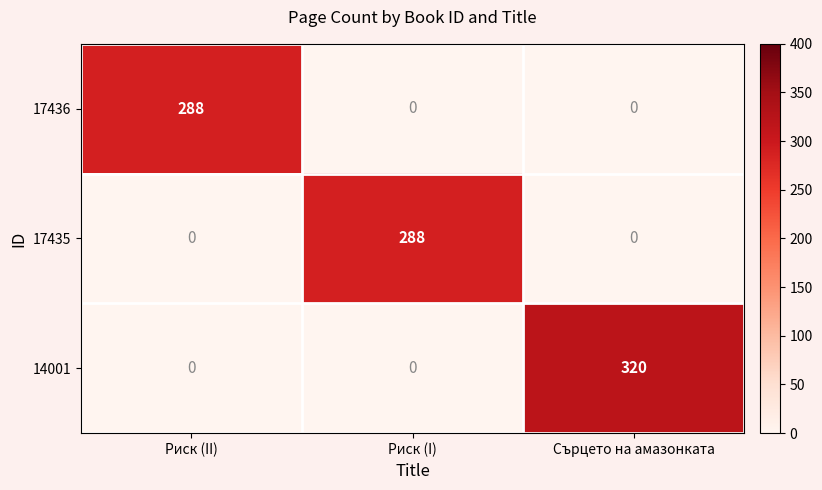

At which label does 17436 reach its peak?

Риск (II)